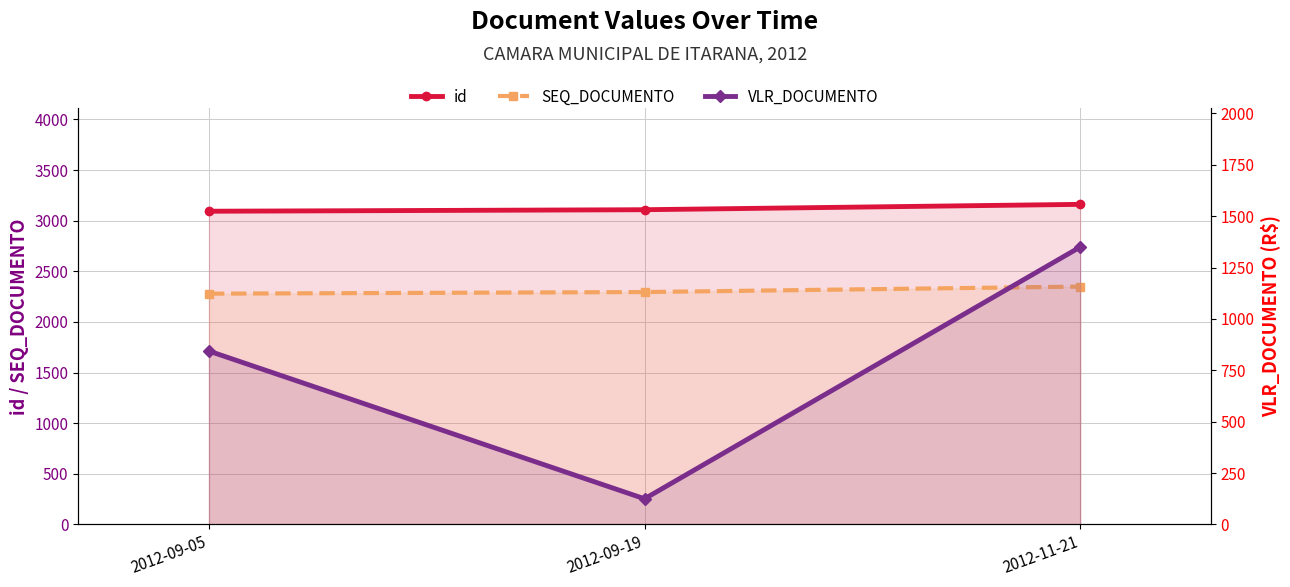

What is the label of the 3rd point from the left?

2012-11-21